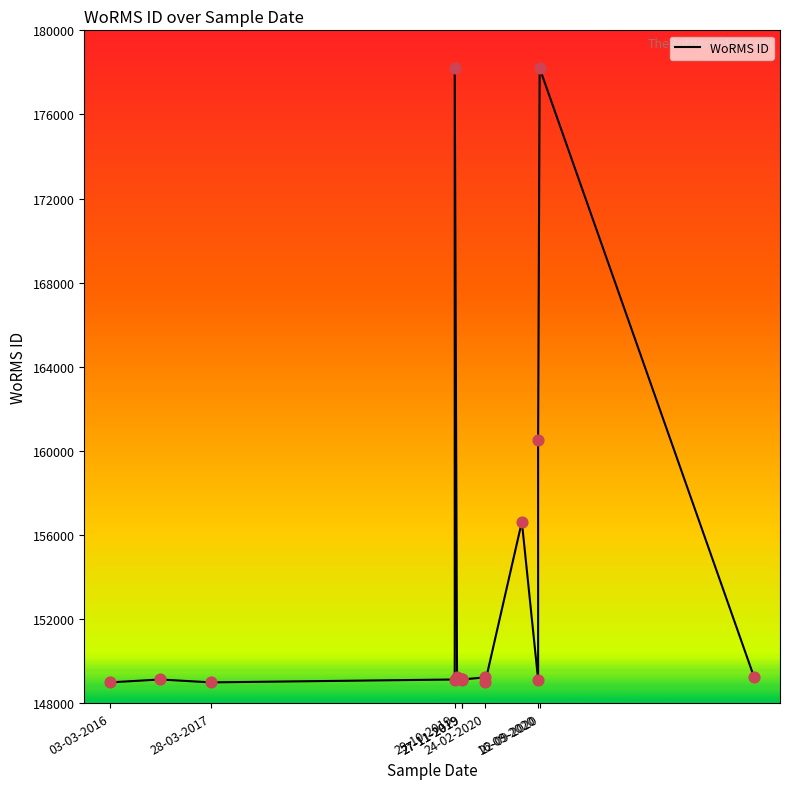

Between 22-09-2020 and 27-11-2019, which is larger?

22-09-2020